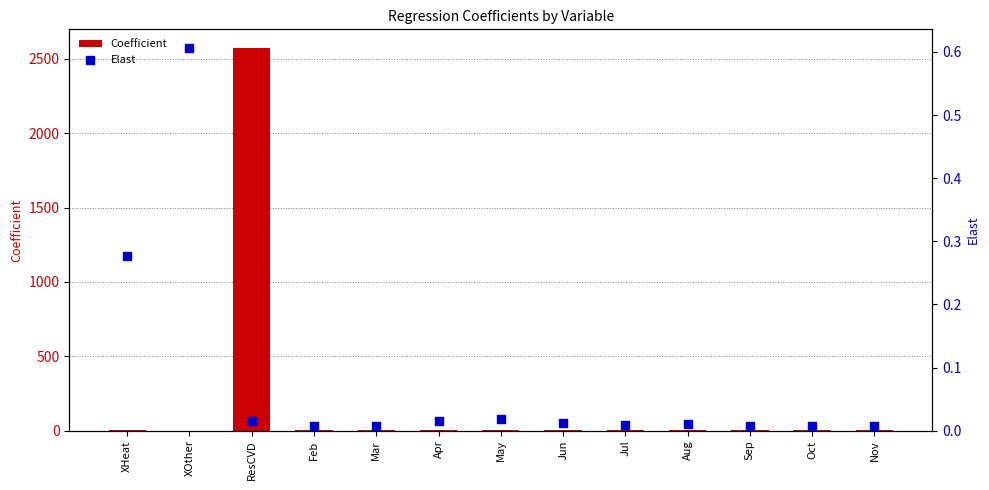

What is the total value across all series at Oct?

1.2